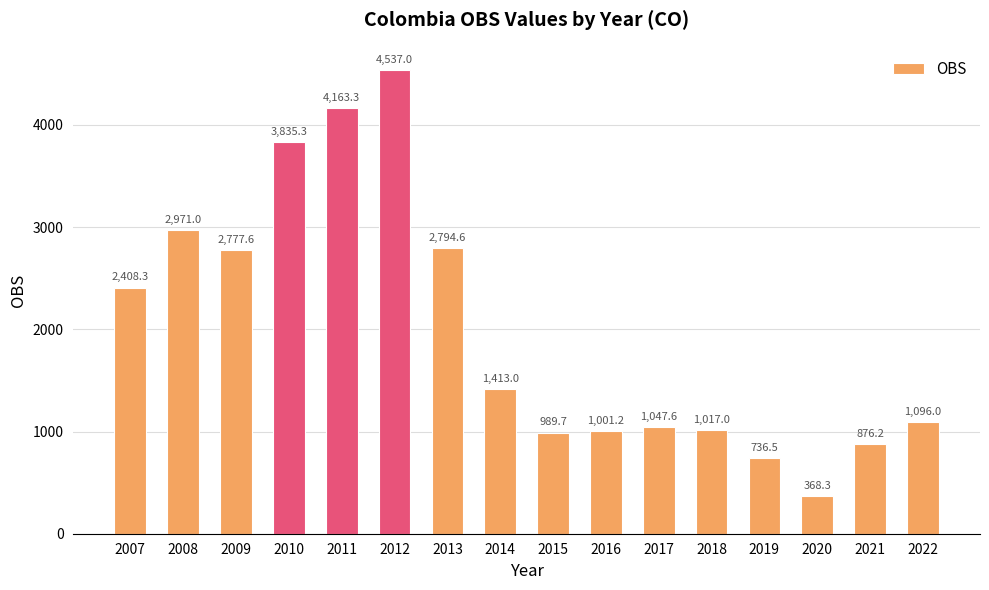

Between 2008 and 2012, which is larger?

2012